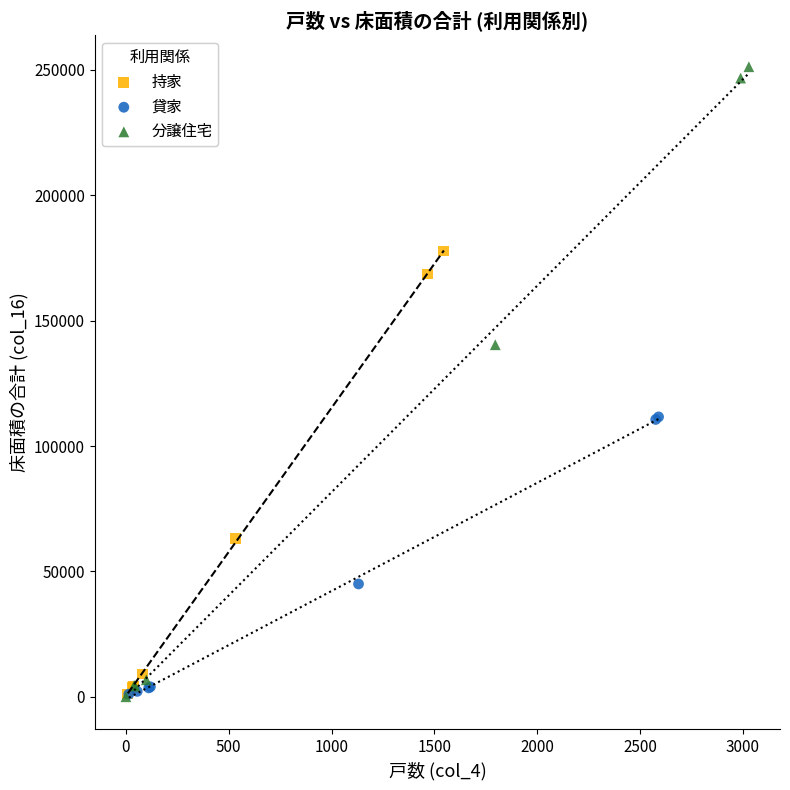

Which series reaches the maximum Y coordinate?

分譲住宅